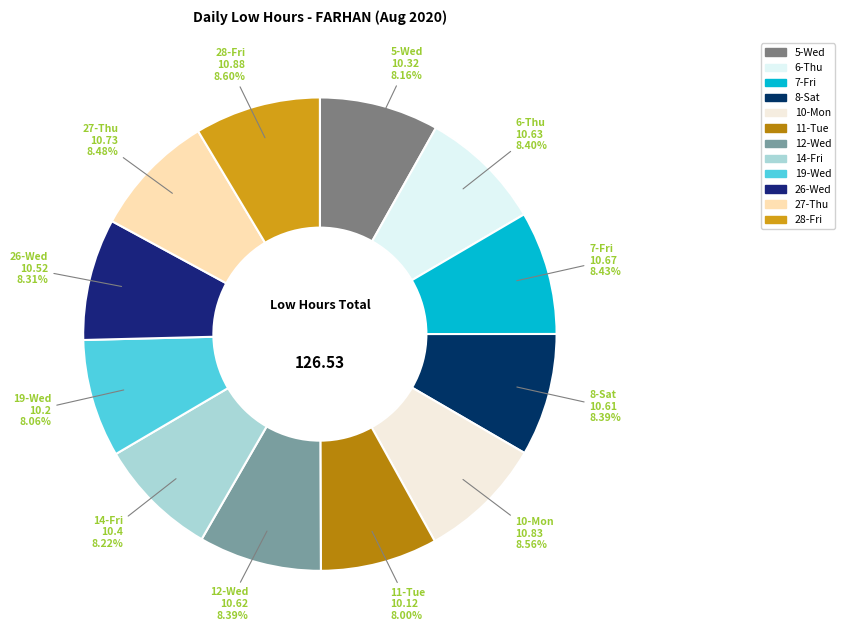

Is there a majority slice in this chart?

No